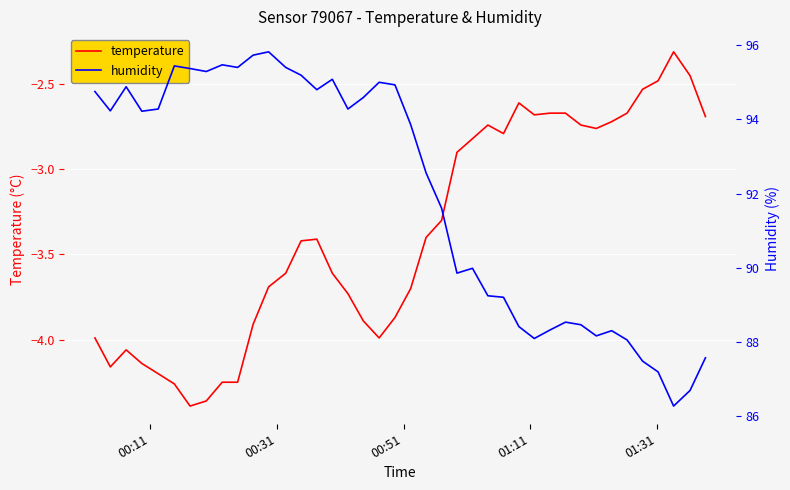

True or false: humidity and temperature intersect in this chart.

False